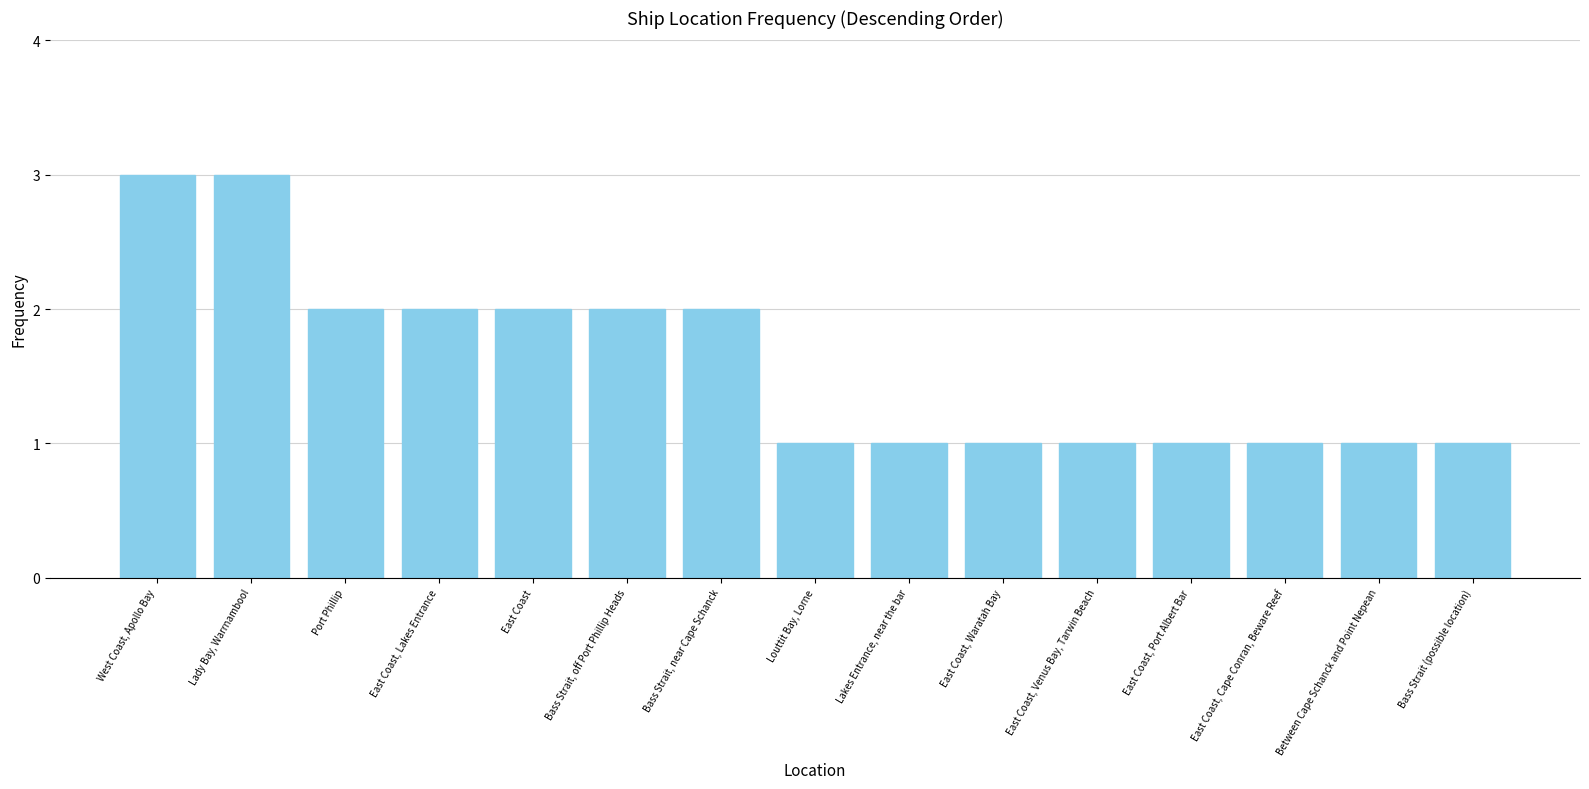

What position from the right is East Coast, Cape Conran, Beware Reef?

3